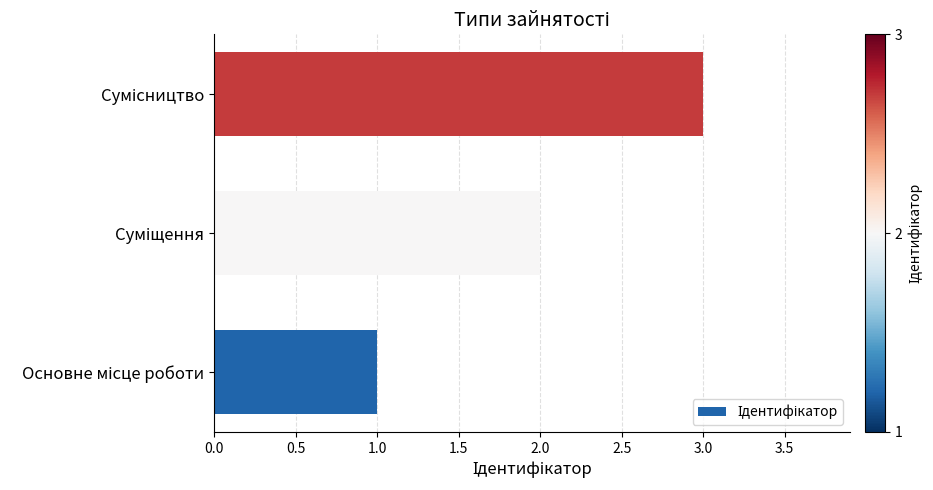

How many categories are shown in the chart?

3